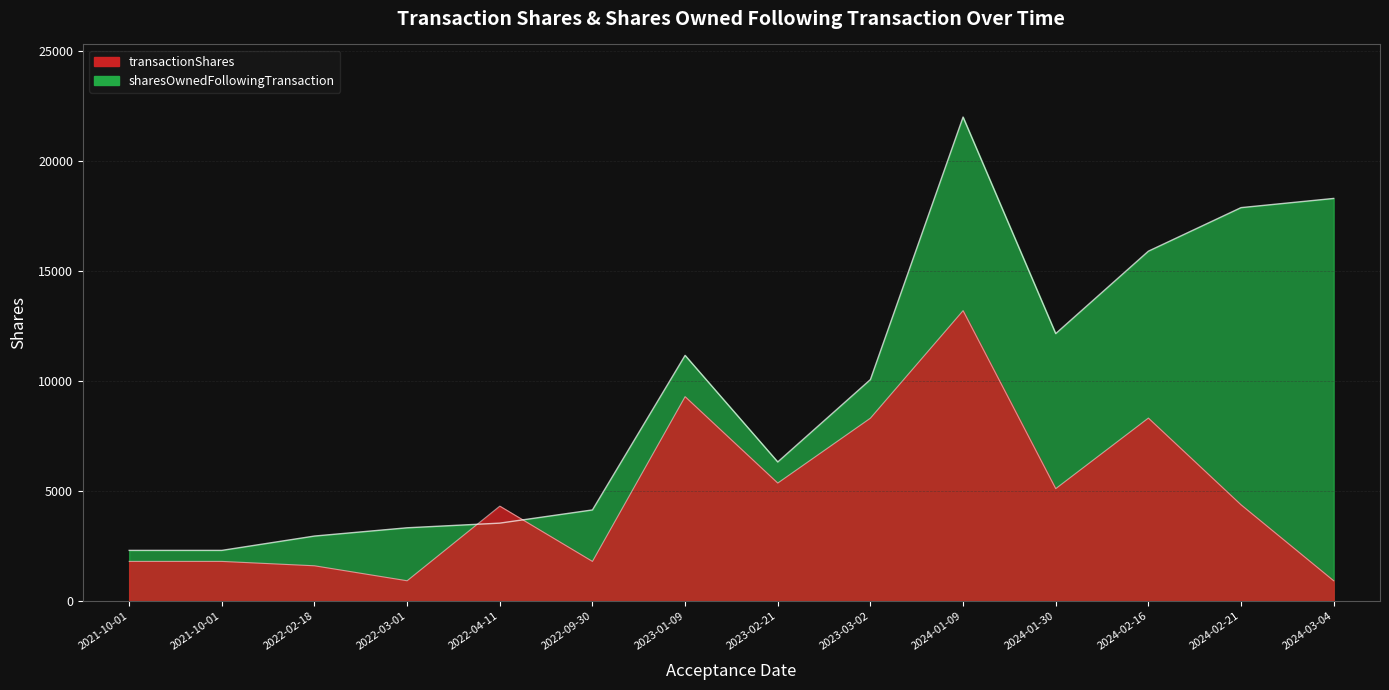

Reading left to right, list all the values displayed in this chart.

transactionShares: 1801.0	1801.0	1602.3	922.4	4312.3	1801.0	9282.7	5359.0	8305.4	13188.0	5105.6	8310.3	4372.0	922.4
sharesOwnedFollowingTransaction: 2302.0	2302.0	2953.0	3328.0	3539.0	4139.0	11157.0	6318.0	10059.0	21980.0	12147.0	15889.0	17867.0	18284.0